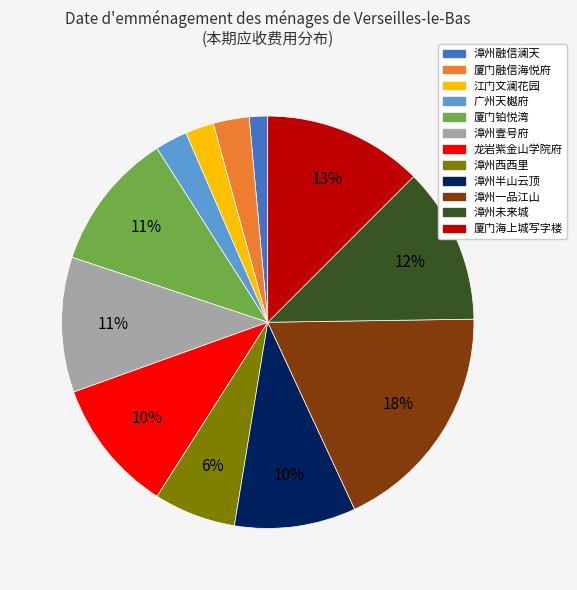

Do 厦门融信海悦府 and 漳州壹号府 together represent more than half of the pie?

No